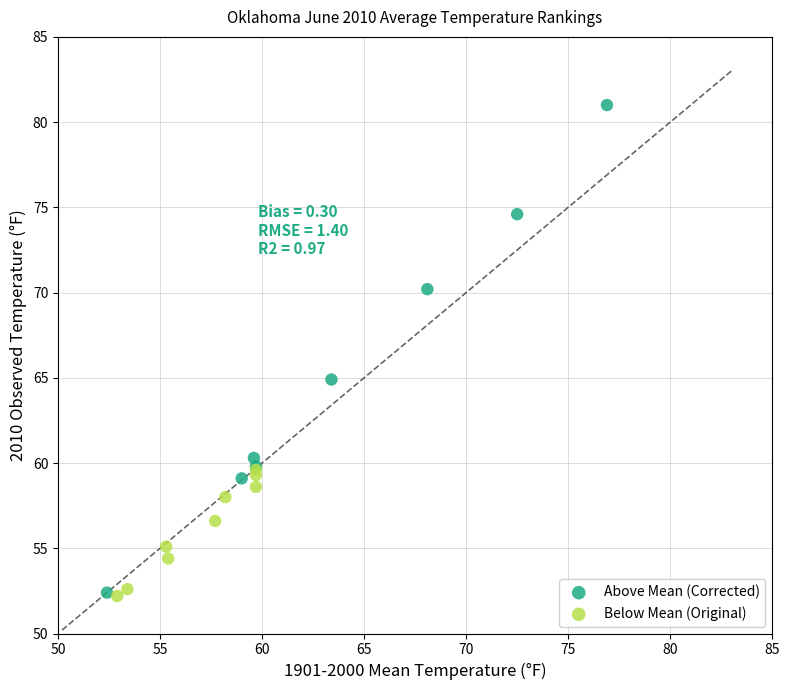

Which series contains the highest Y value?

Above Mean (Corrected)